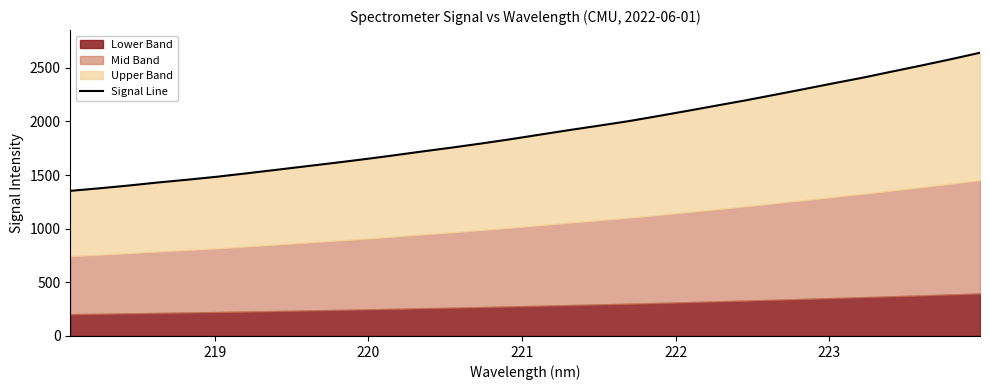

What is the value of the 8th point from the left?

1547.8